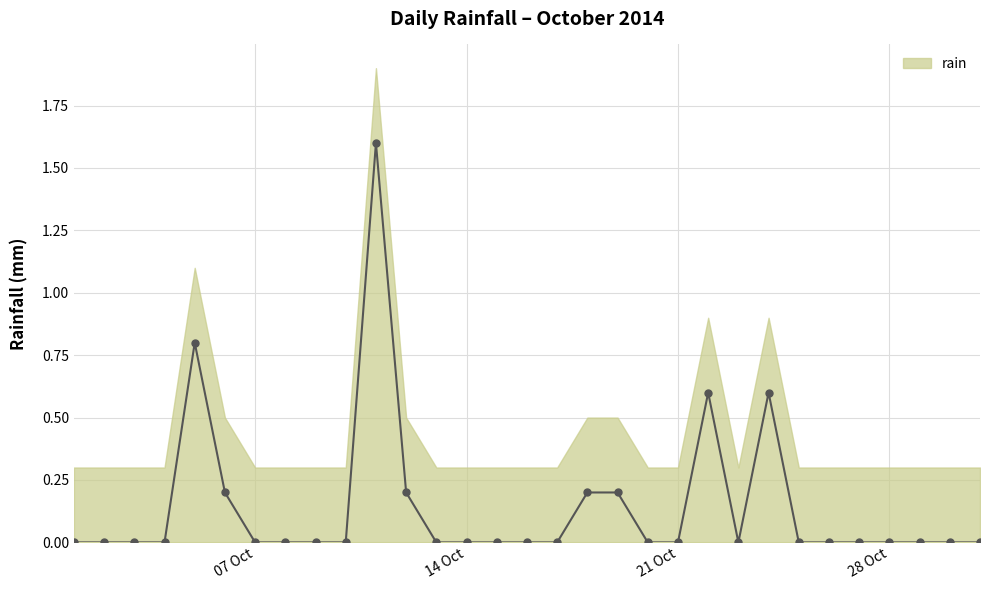

Where is the data nearest to the value 0?

2014-10-01